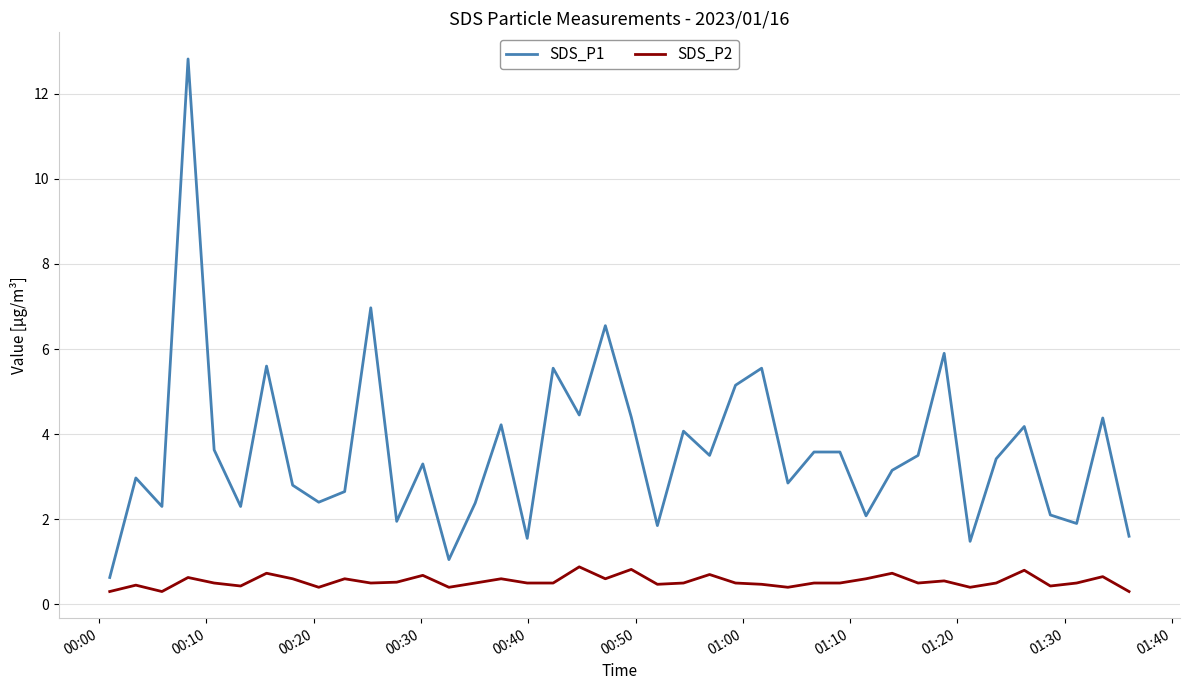

Which series has the largest total across all categories?

SDS_P1